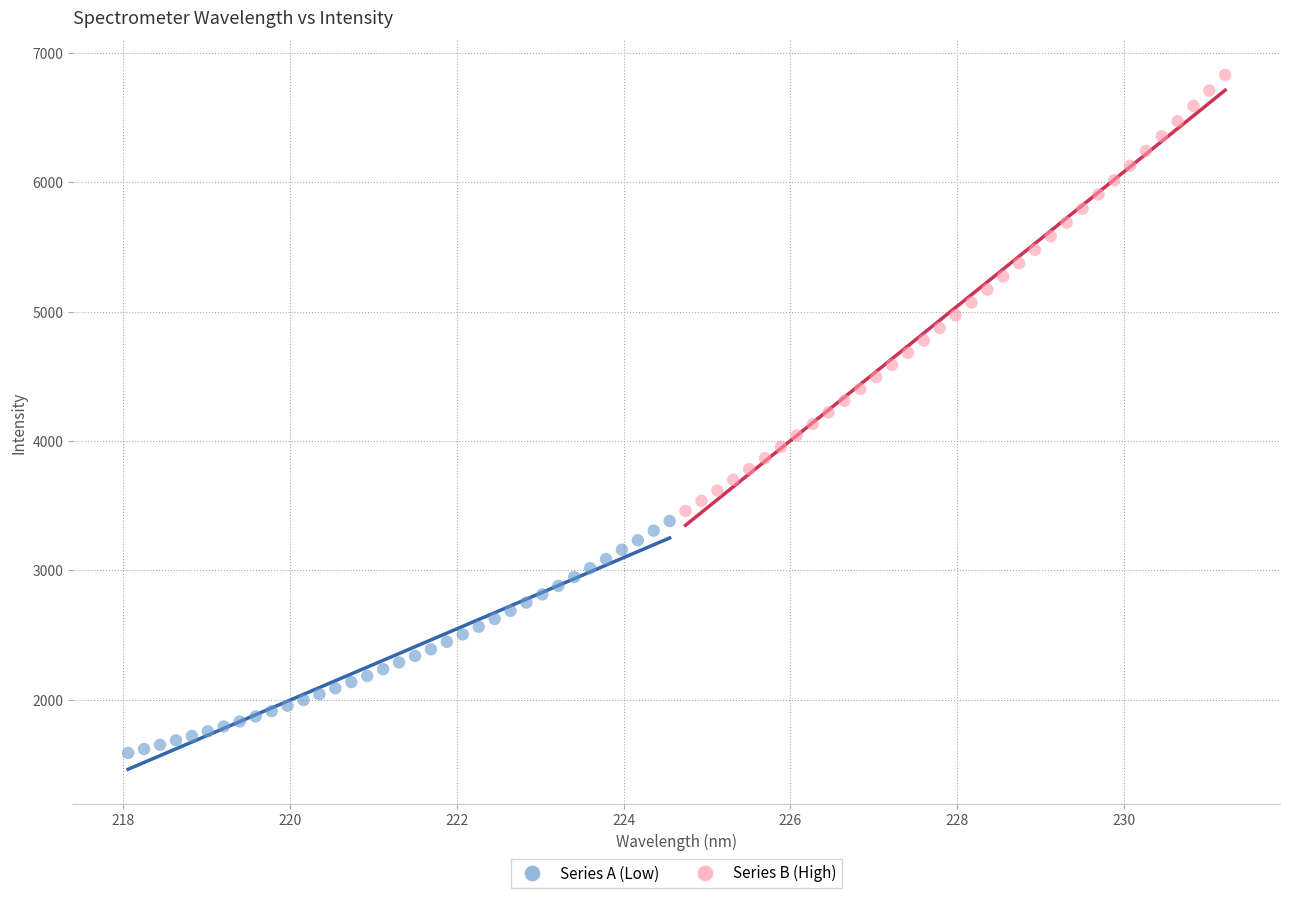

Which series reaches the maximum Y coordinate?

Series B (High)